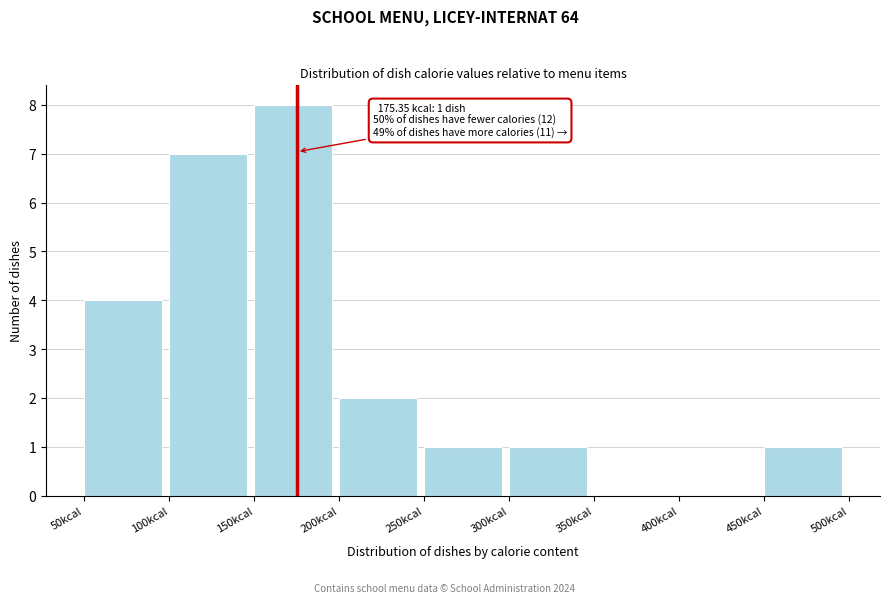

Over which range of the x-axis is the bar tallest?

150 to 200